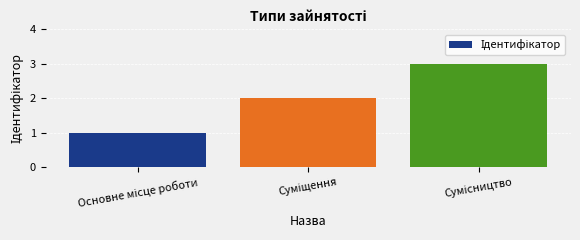

What is the maximum value shown in the chart?

3